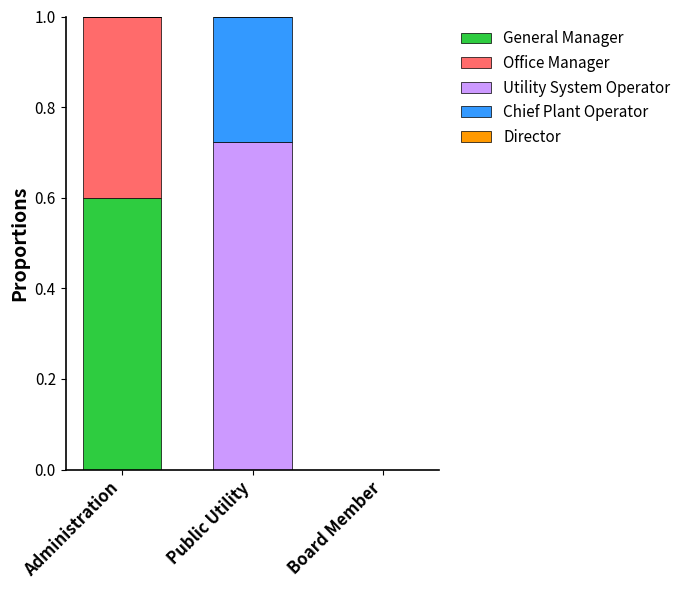

What is the total value across all series at Public Utility?

1.0